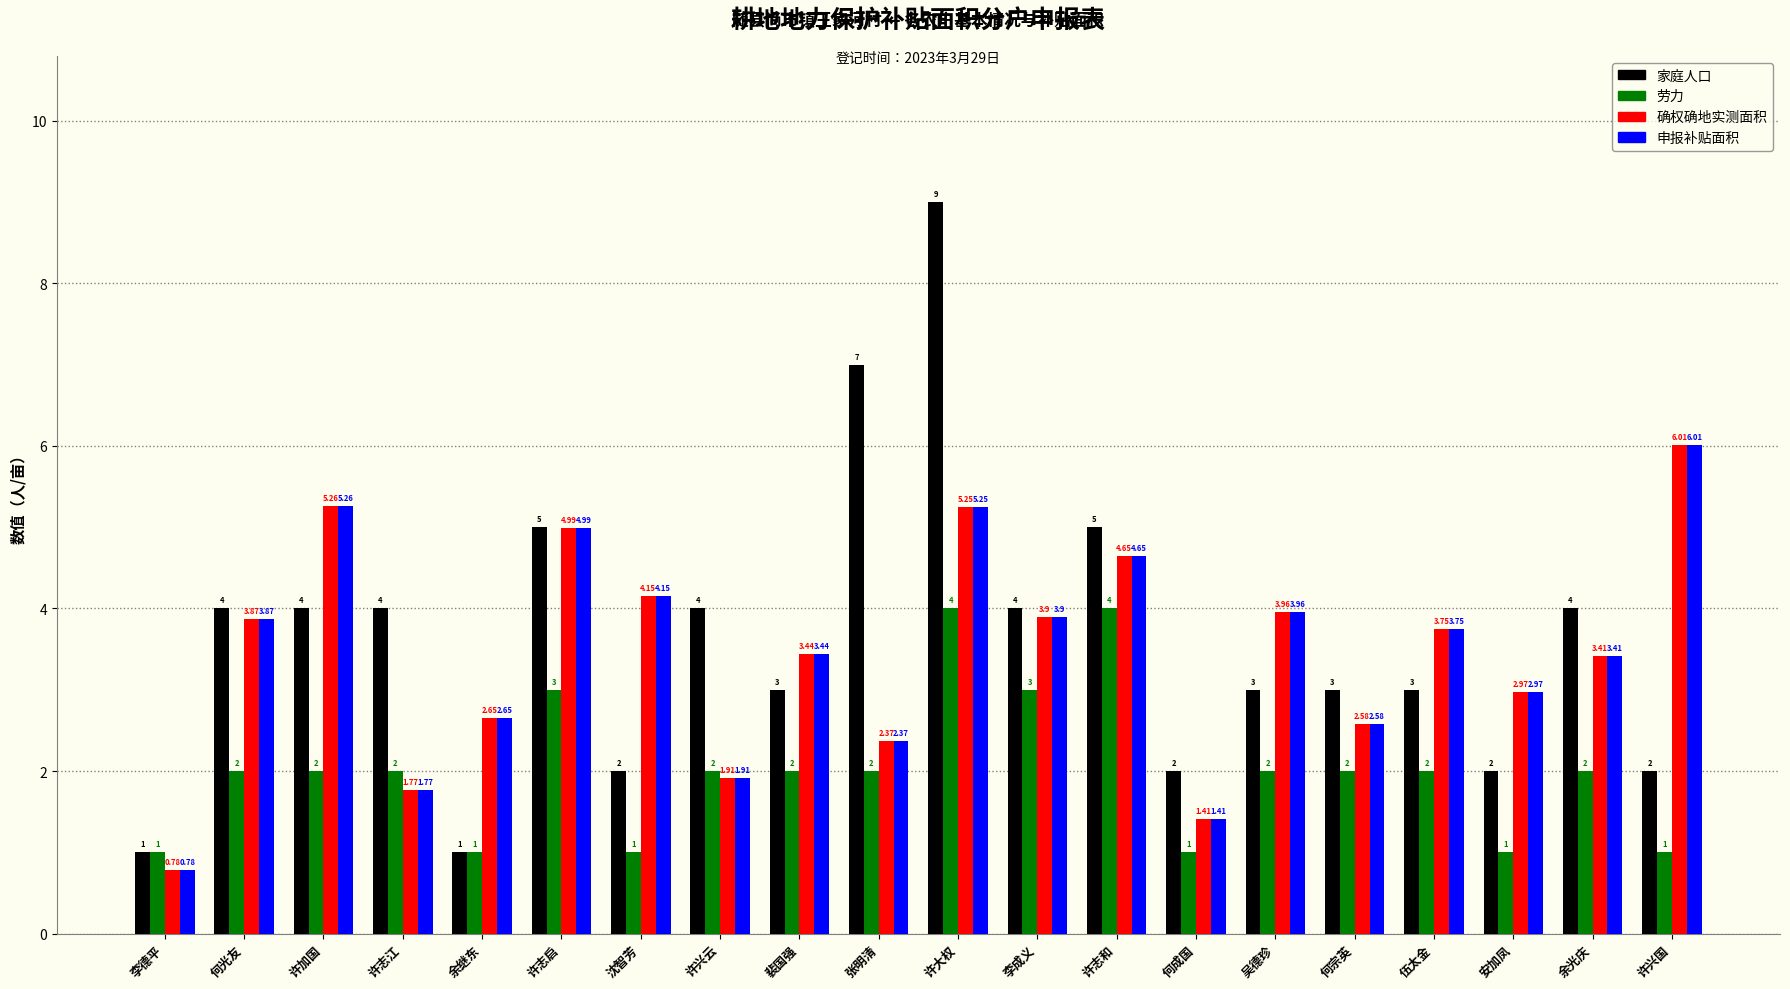

What is the spread (max minus min) of values at 李成义?

1.0